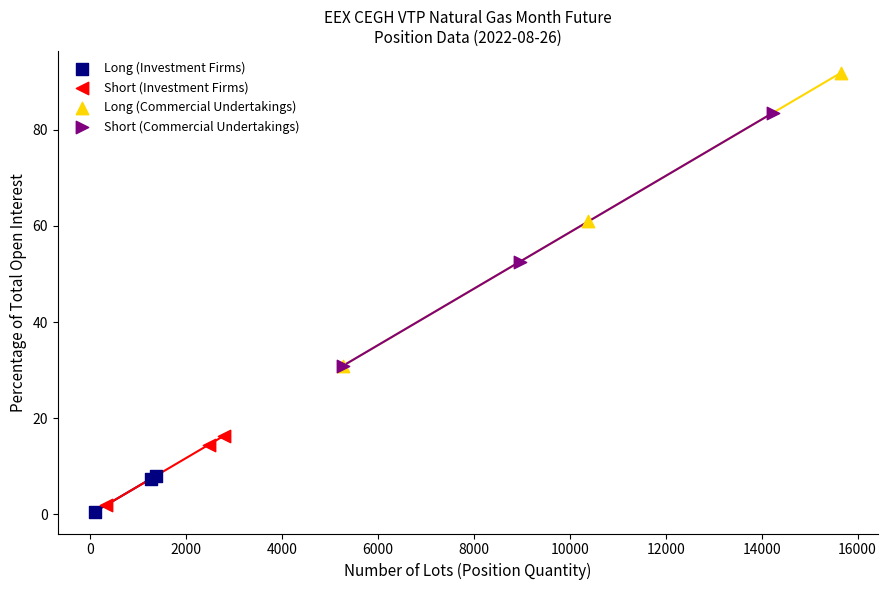

Which series has the largest Y range (max minus min)?

Long (Commercial Undertakings)